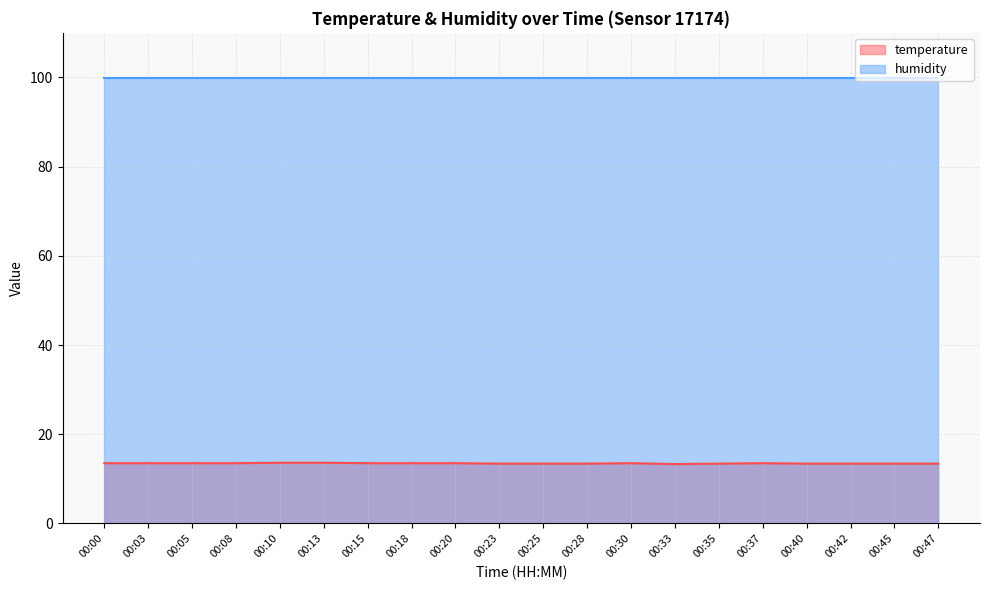

Which has a higher value, 00:18 or 00:25?

00:18